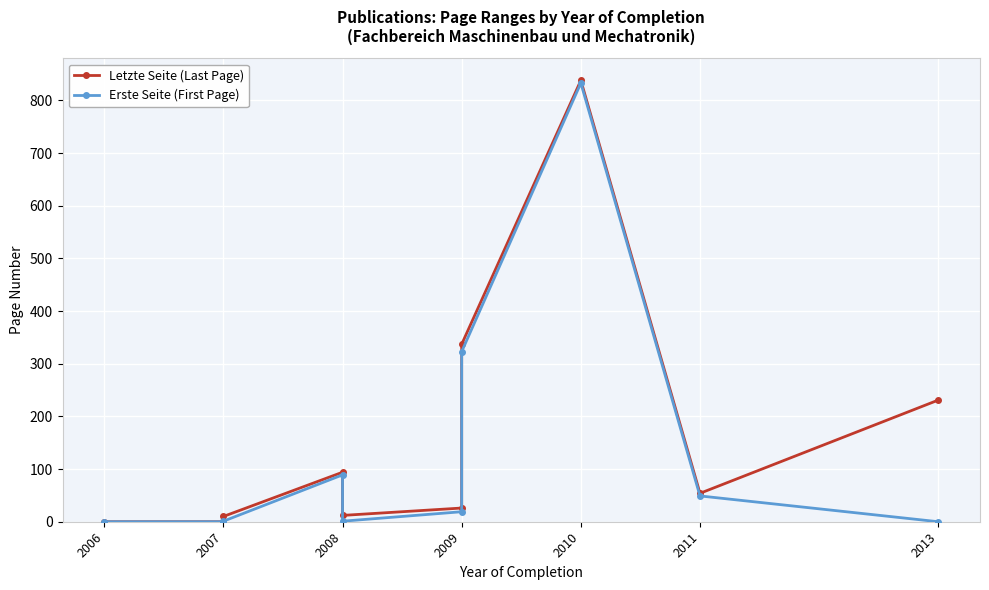

How many values in the Letzte Seite (Last Page) series are below 54?

5